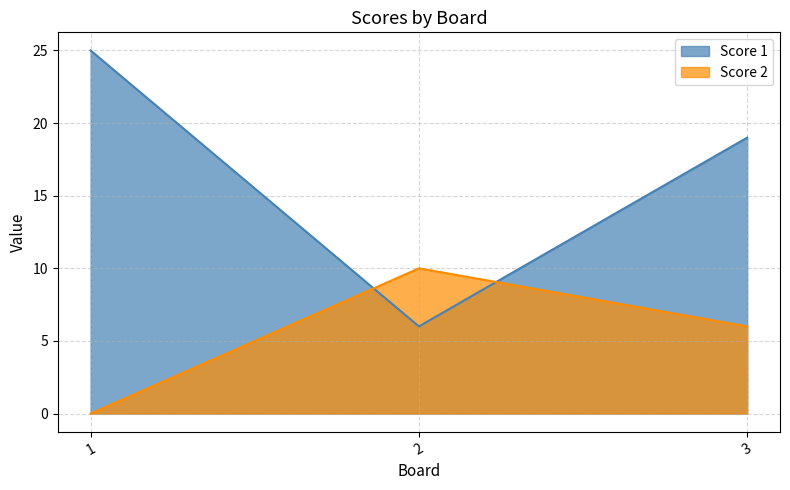

Reading left to right, what are all the values shown in this chart?

Score 1: 1=25	2=6	3=19
Score 2: 1=0	2=10	3=6